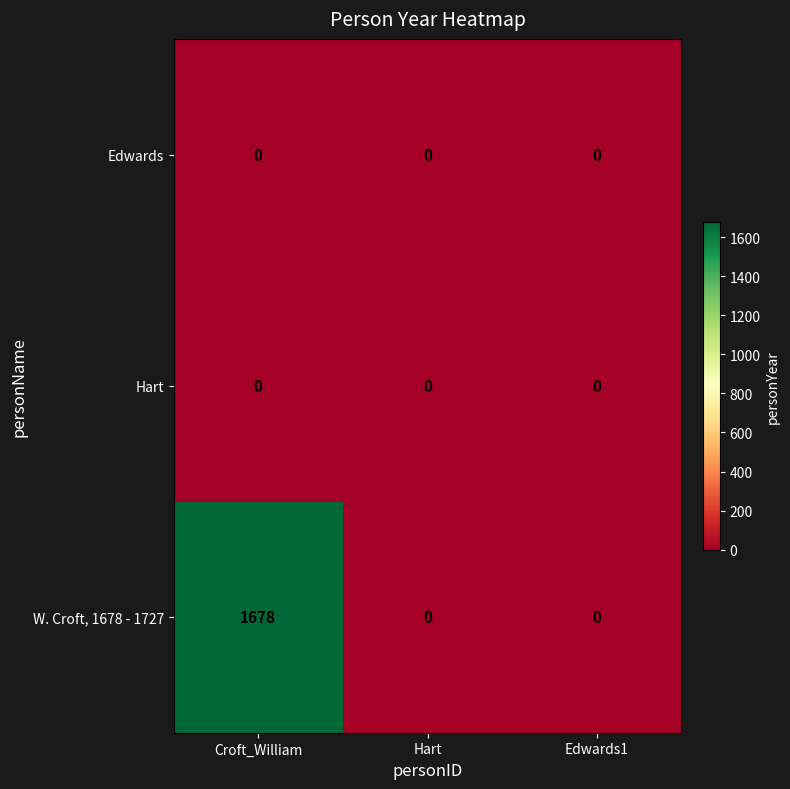

Reading left to right, what are all the values shown in this chart?

Edwards: 0	0	0
Hart: 0	0	0
W. Croft, 1678 - 1727: 1678	0	0